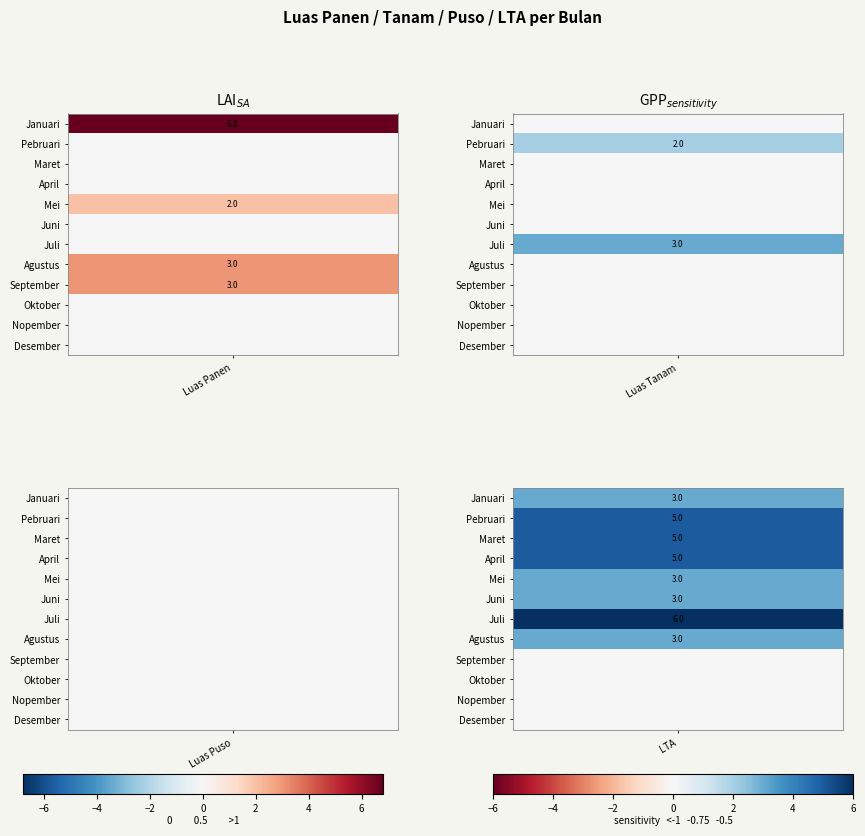

What is the approximate value of Pebruari at 3?

5.0